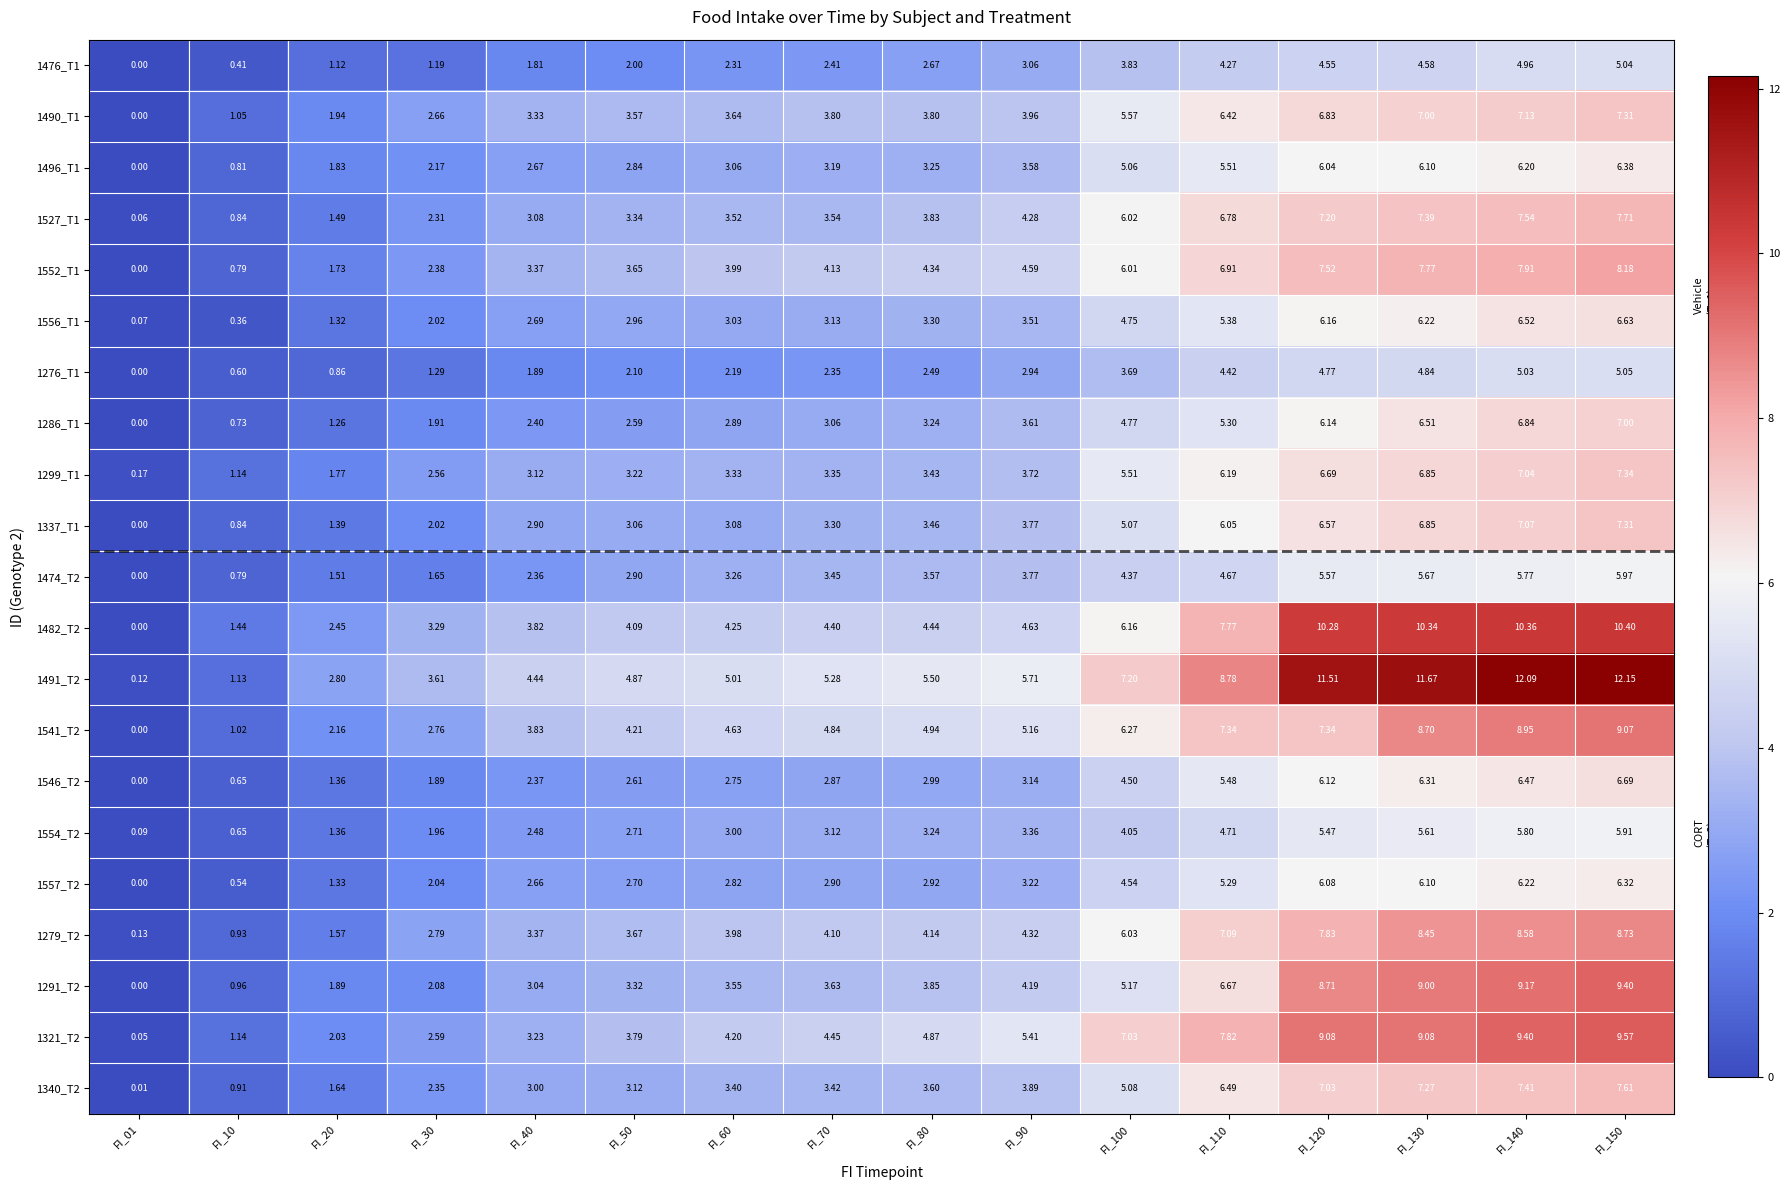

What is the difference between the highest and lowest values at FI_90?

2.8